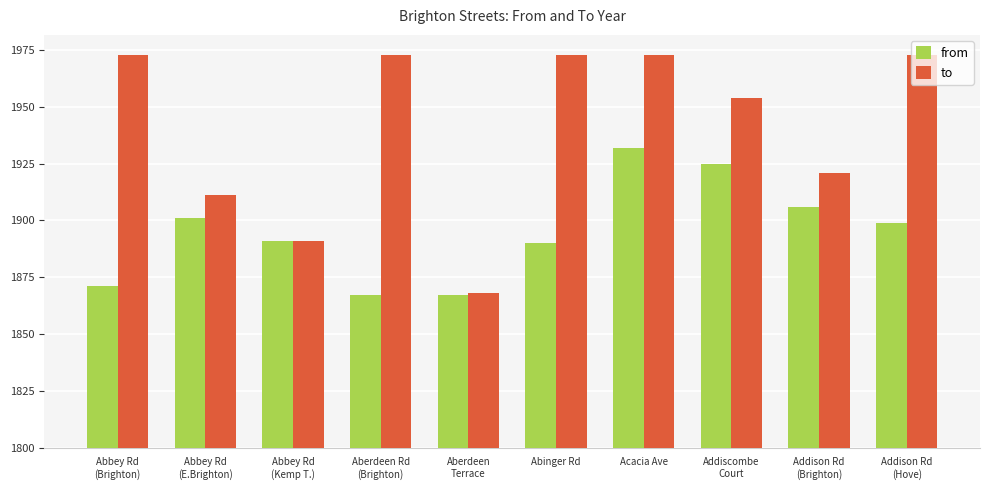

Reading left to right, list all the values displayed in this chart.

from: Abbey Rd
(Brighton)=71	Abbey Rd
(E.Brighton)=101	Abbey Rd
(Kemp T.)=91	Aberdeen Rd
(Brighton)=67	Aberdeen
Terrace=67	Abinger Rd=90	Acacia Ave=132	Addiscombe
Court=125	Addison Rd
(Brighton)=106	Addison Rd
(Hove)=99
to: Abbey Rd
(Brighton)=173	Abbey Rd
(E.Brighton)=111	Abbey Rd
(Kemp T.)=91	Aberdeen Rd
(Brighton)=173	Aberdeen
Terrace=68	Abinger Rd=173	Acacia Ave=173	Addiscombe
Court=154	Addison Rd
(Brighton)=121	Addison Rd
(Hove)=173